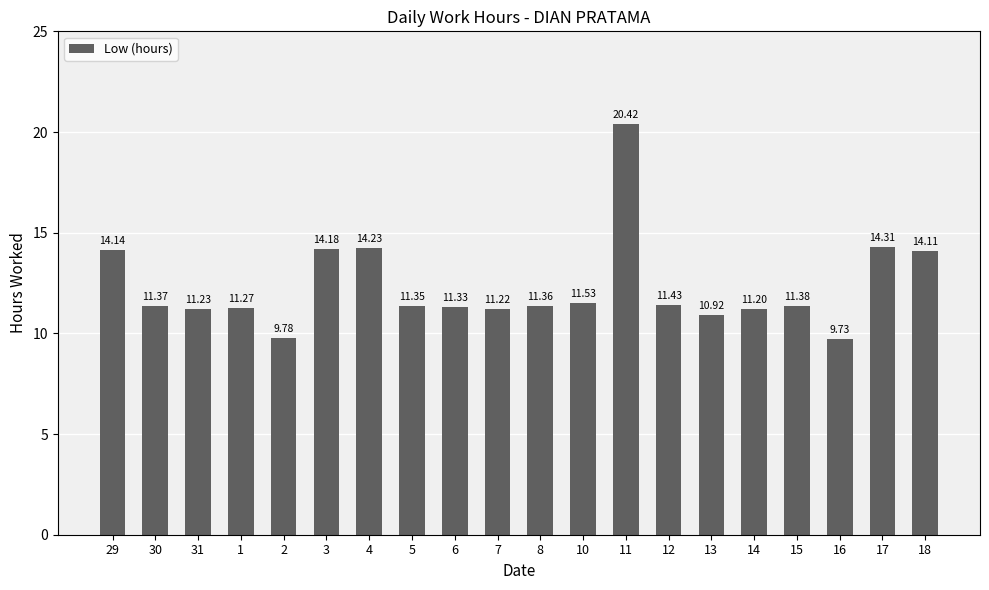

Read the value at 14.

11.2